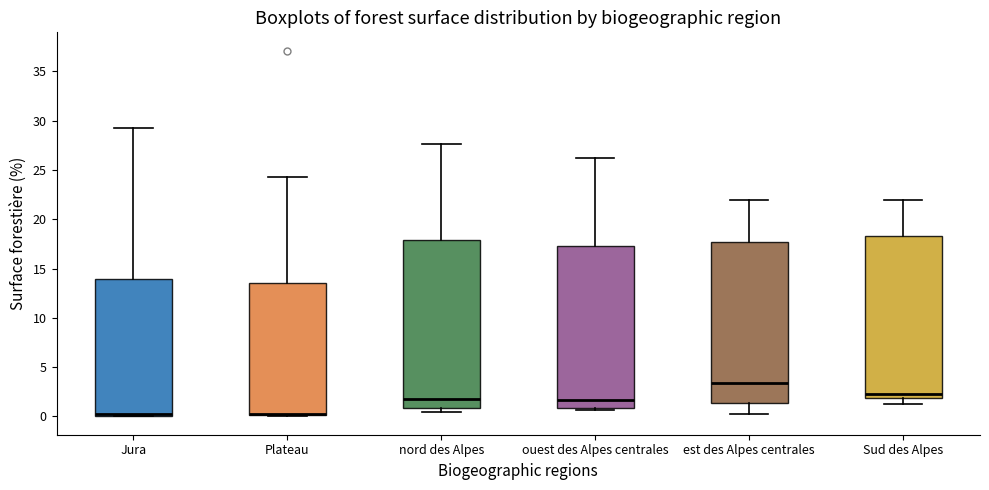

Reading left to right, transcribe this box plot: for each box, give where its median line is, the range the box spans, and where its two whiskers end, as read against the y-axis. The values are not printed on the chart, so give them approximately, as read against the axis.

Jura: median 0.0 (just above the box's lower edge), box 0.0 to 14.0, whiskers 0.0 to 29.5
Plateau: median 0.0 (drawn on the box's lower edge), box 0.0 to 13.5, whiskers 0.0 to 24.5
nord des Alpes: median 2.0, box 1.0 to 18.0, whiskers 0.5 to 27.5
ouest des Alpes centrales: median 1.5, box 1.0 to 17.5, whiskers 0.5 to 26.0
est des Alpes centrales: median 3.5, box 1.5 to 17.5, whiskers 0.0 to 22.0
Sud des Alpes: median 2.5, box 2.0 to 18.5, whiskers 1.5 to 22.0